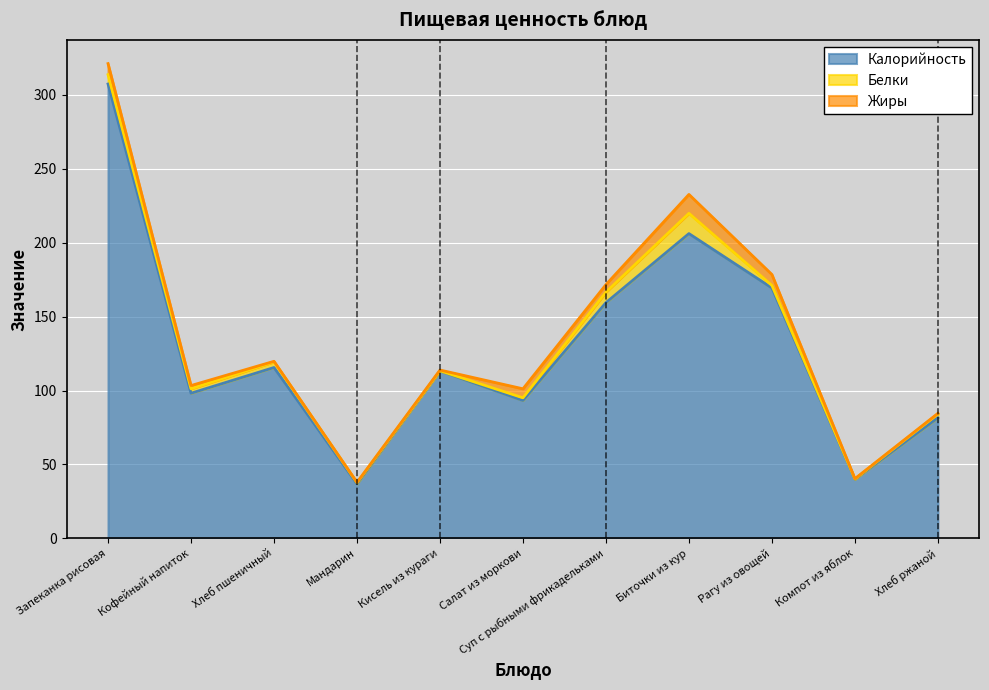

Is it true that Жиры equals 0.2 at Кисель из кураги?

False